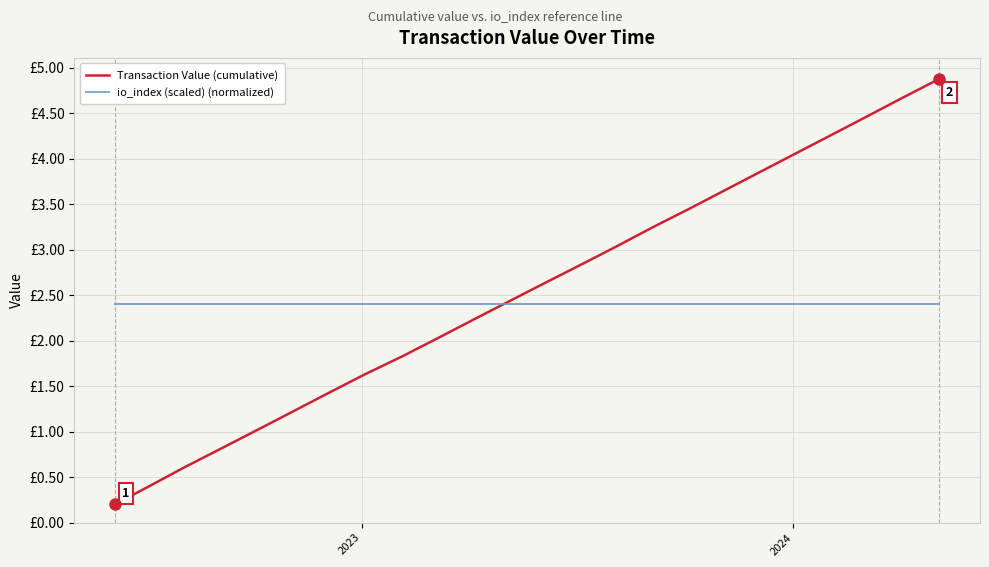

True or false: Transaction Value (cumulative) and io_index (scaled) (normalized) intersect in this chart.

True